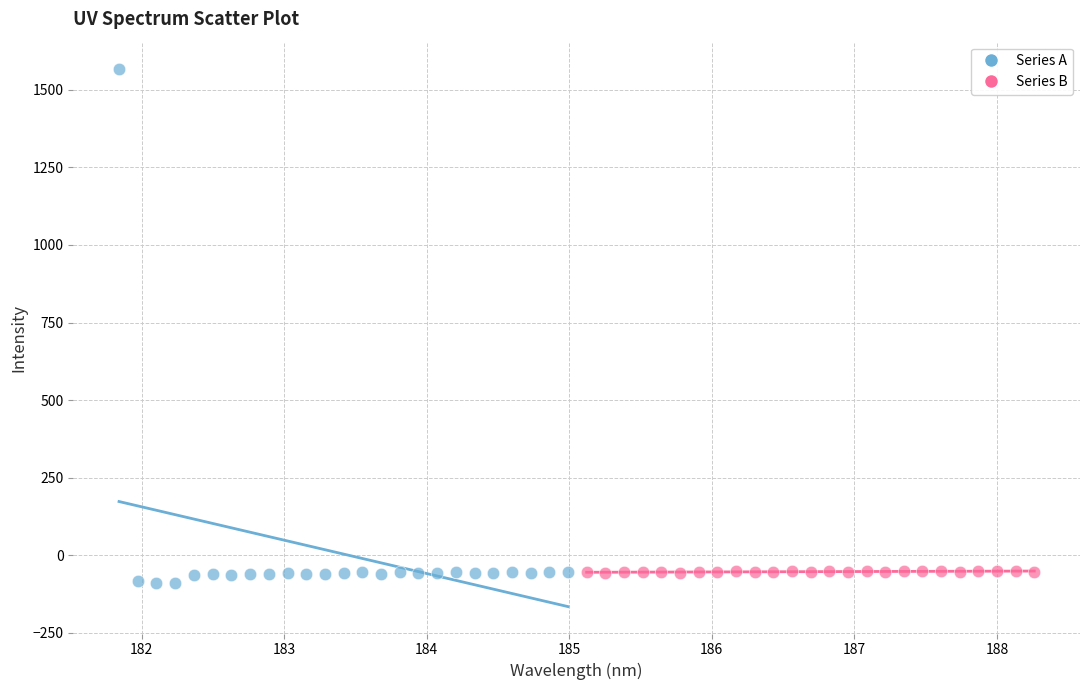

Which series contains the highest Y value?

Series A